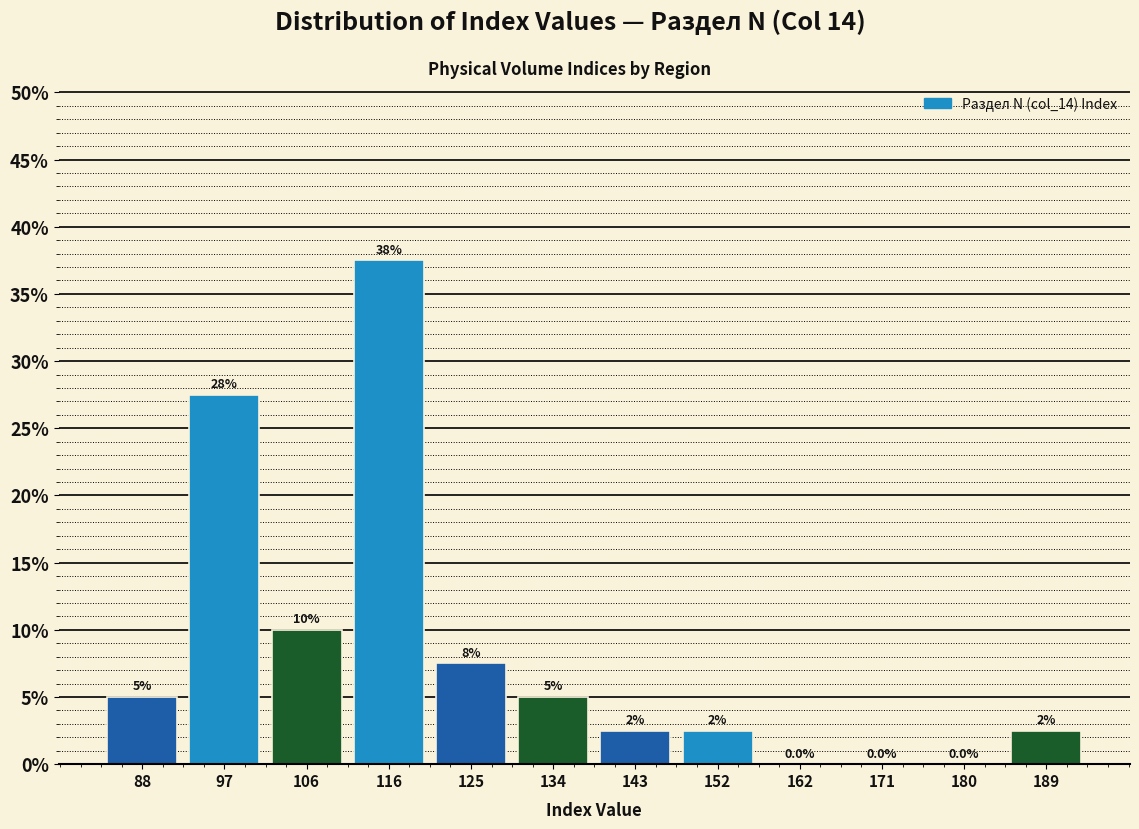

Which range on the x-axis has the tallest bar?

111 to 120